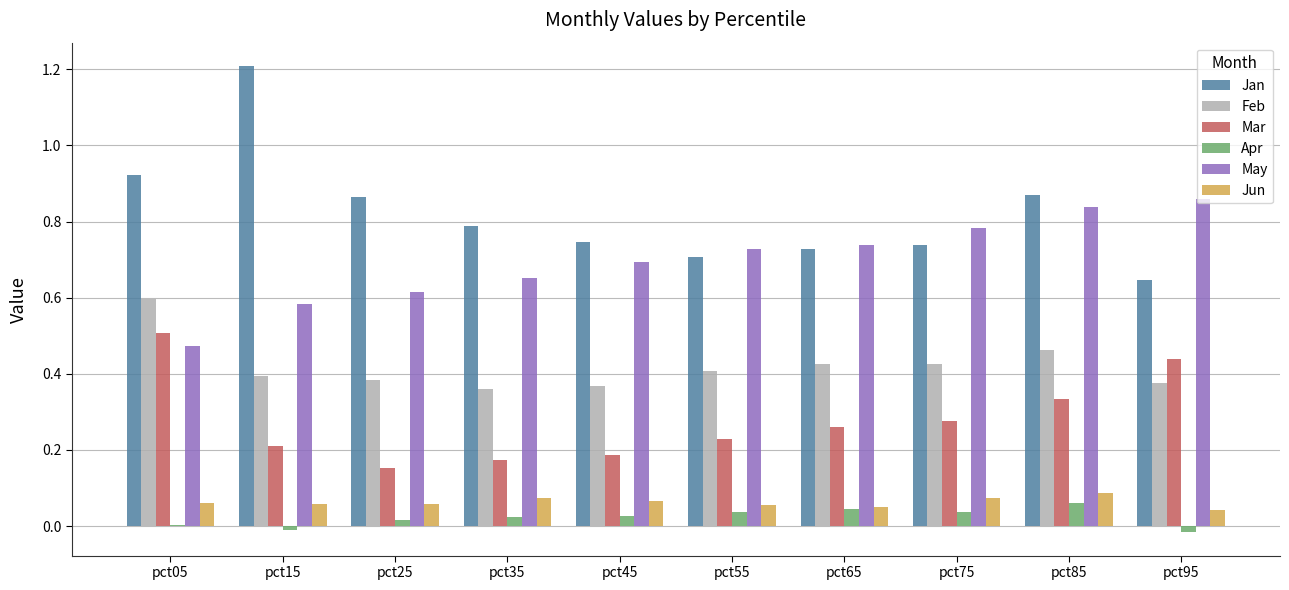

What is the maximum value shown in the chart?

1.2